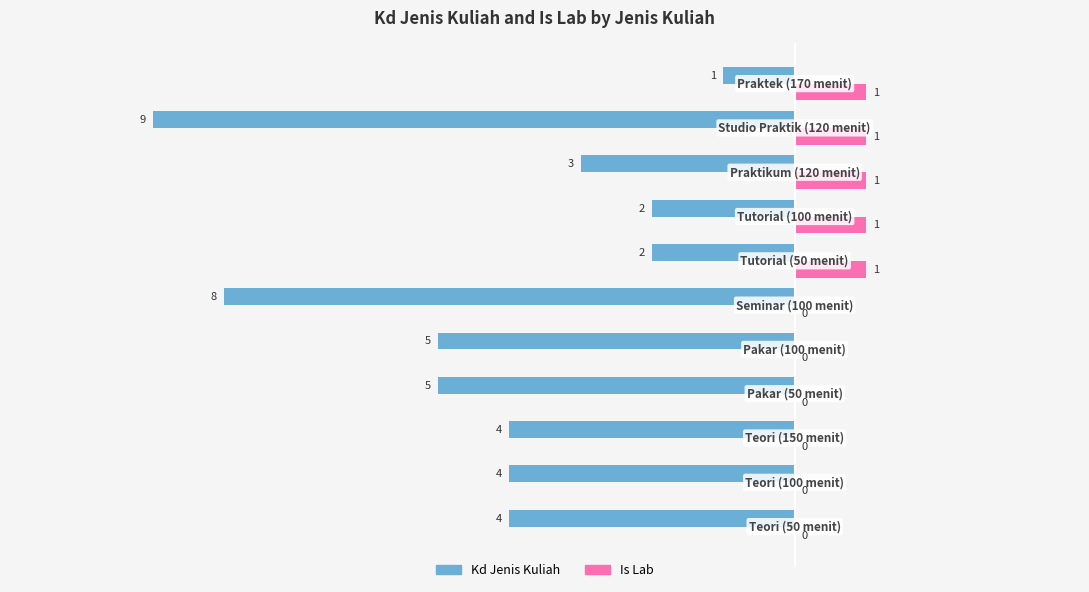

How many Is Lab values are between 0 and 1?

11